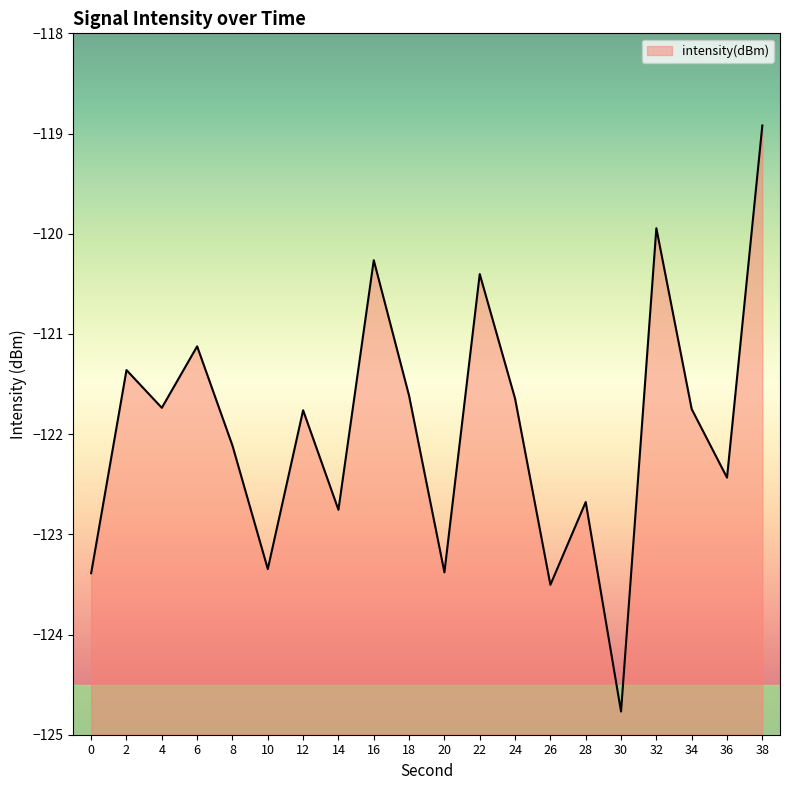

Rank the categories by value from lowest to highest.

30, 26, 0, 20, 10, 14, 28, 36, 8, 12, 34, 4, 24, 18, 2, 6, 22, 16, 32, 38